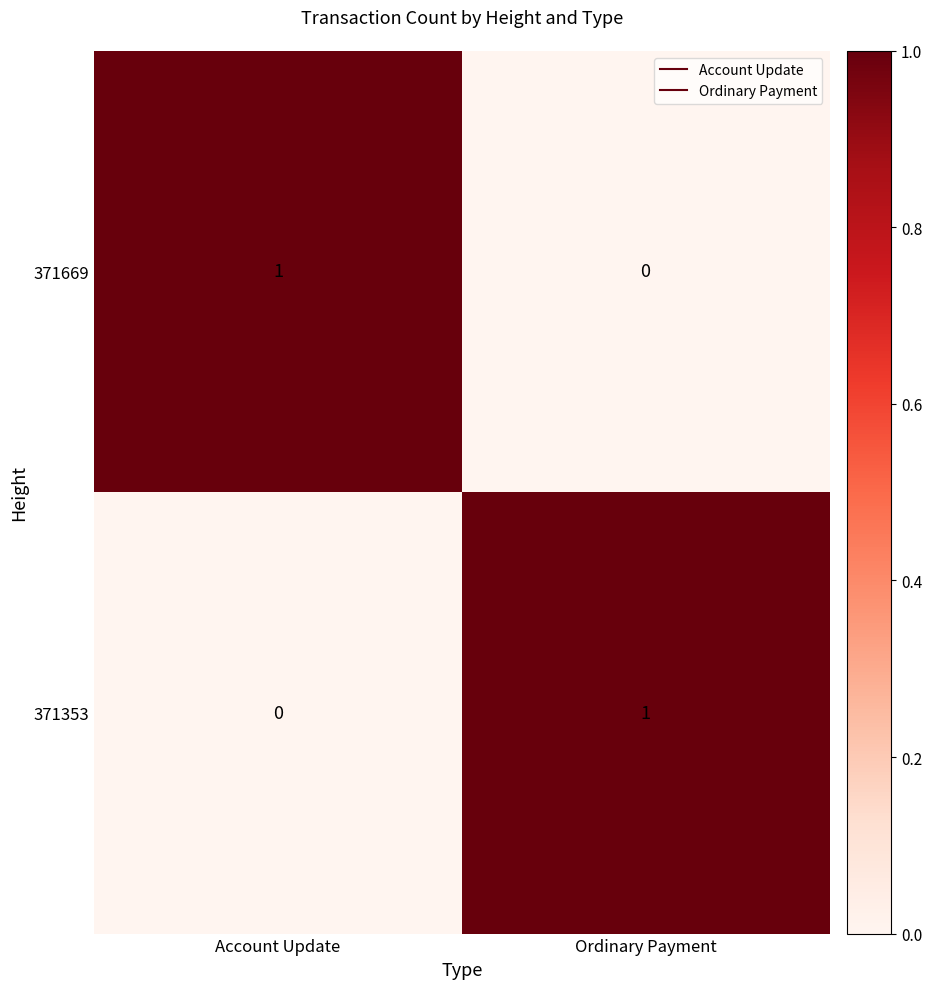

The 371669 series shows 1 at Account Update. True or false?

True